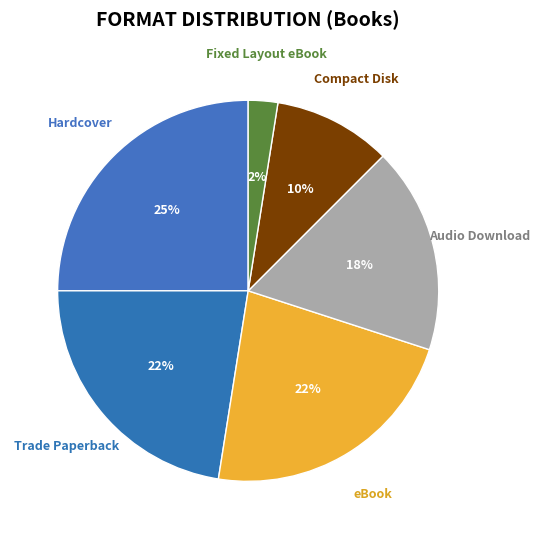

How many segments does this pie chart have?

6